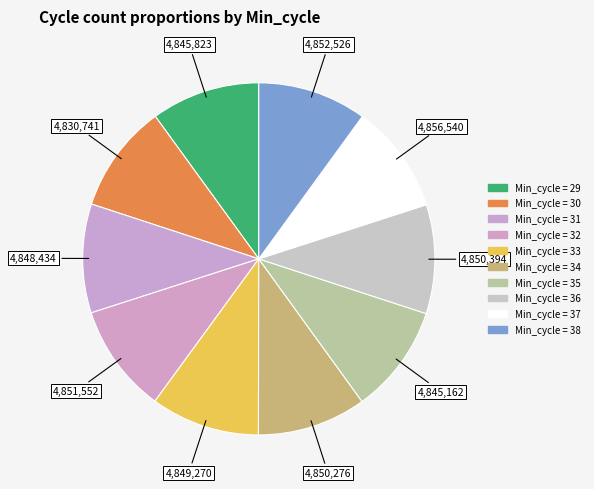

Does any single category account for the majority?

No